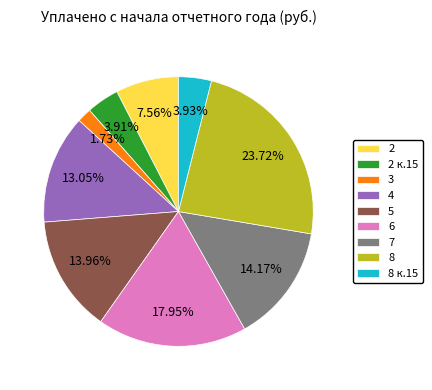

Is the sum of 8 к.15 and 3 greater than half?

No